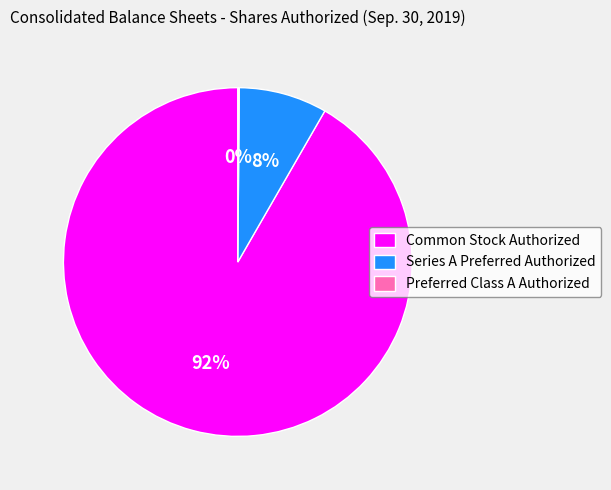

Is the sum of Series A Preferred Authorized and Common Stock Authorized greater than half?

Yes